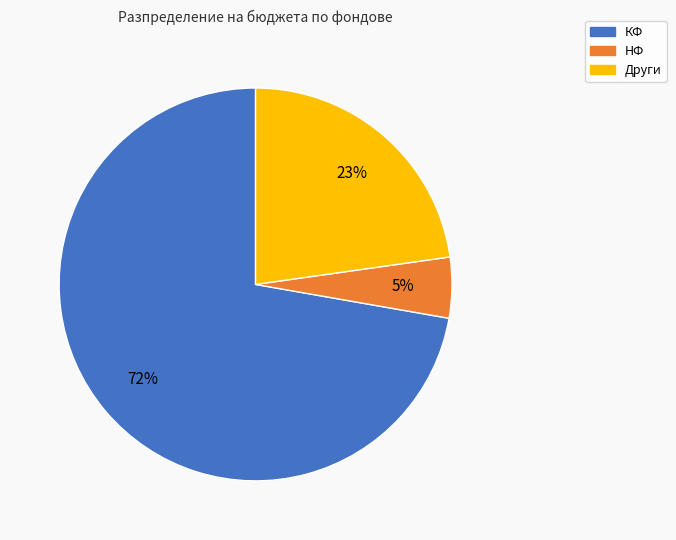

Between НФ and Други, which is larger?

Други